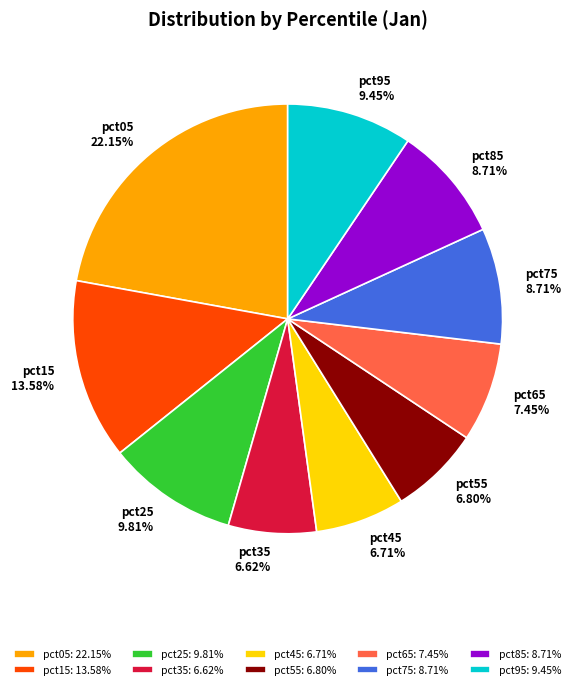

Which category has the biggest portion of the pie?

pct05